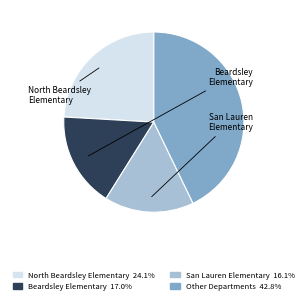

Is there a majority slice in this chart?

No